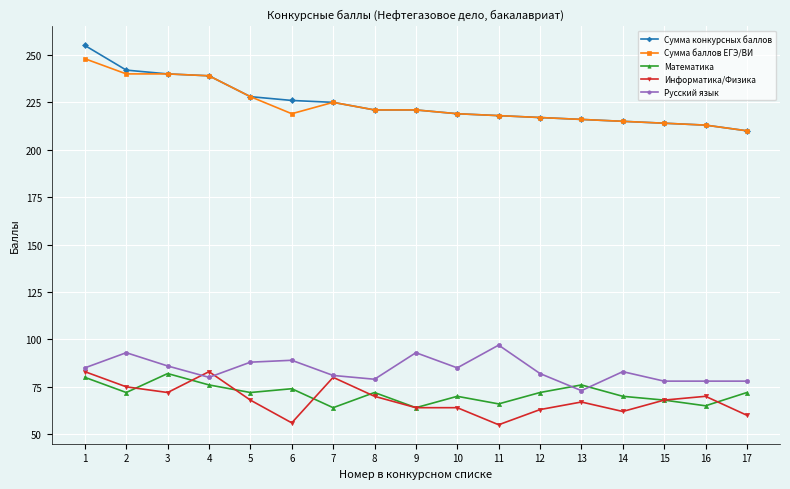

Is the value of Математика at 4 greater than the value of Русский язык at 4?

No